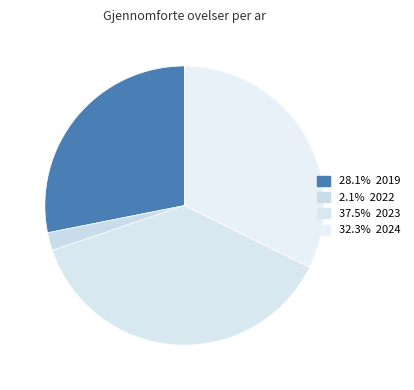

How many slices are in this pie chart?

4